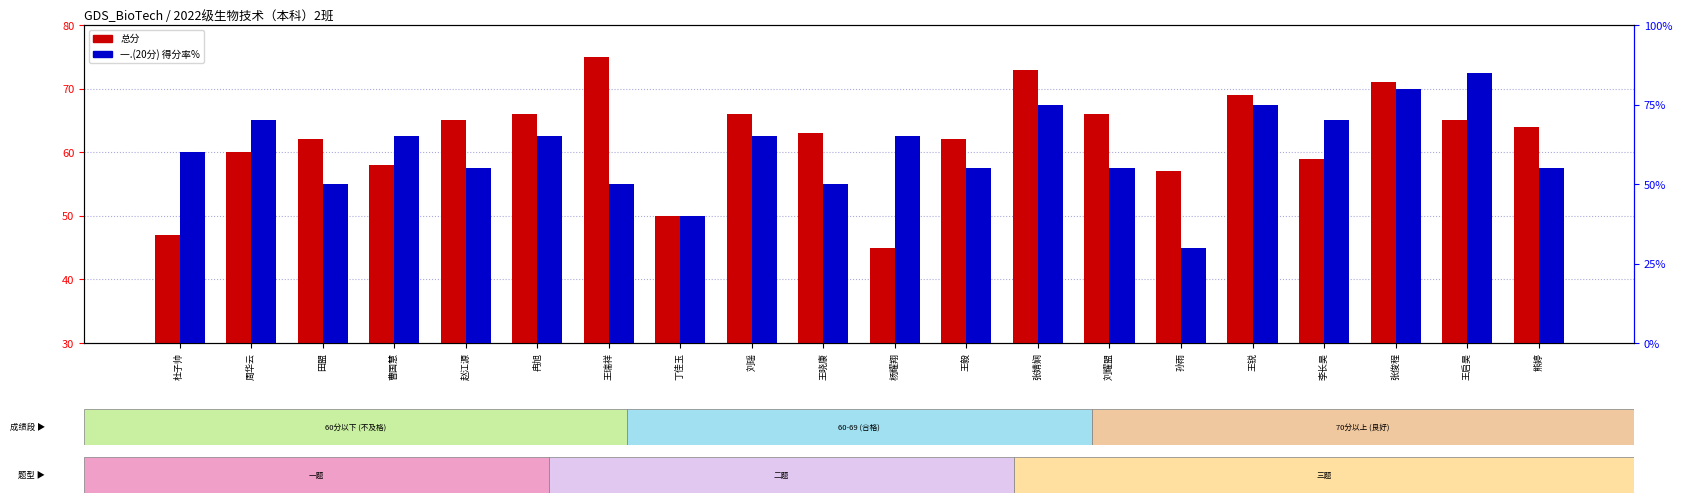

How many categories are shown in the chart?

20